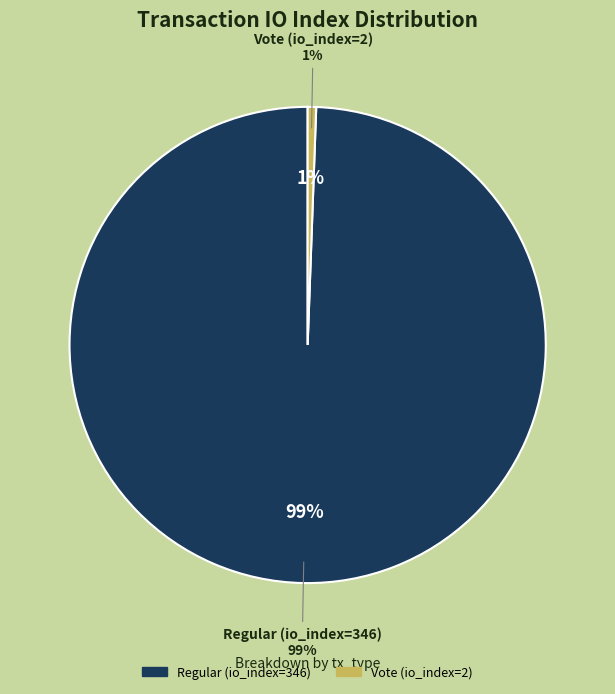

Which category has the biggest portion of the pie?

Regular (io_index=346)